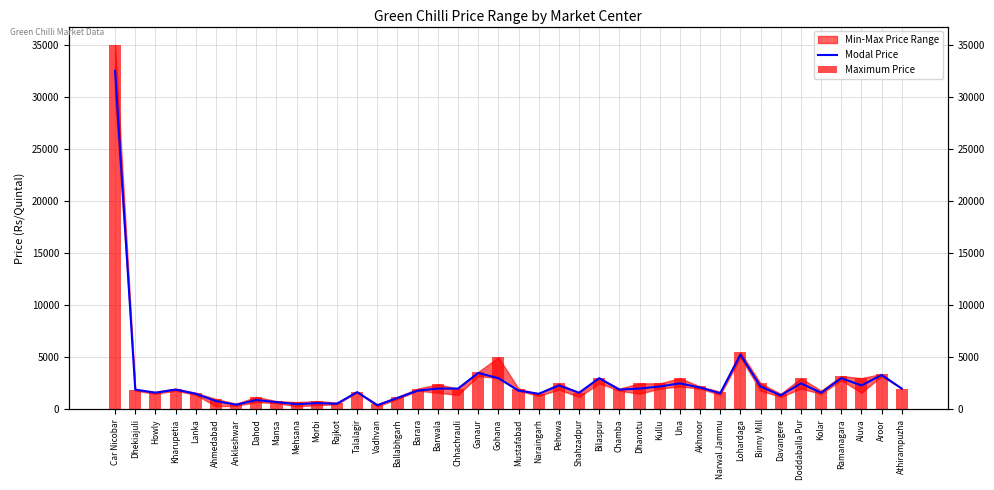

List the series in order of their overall mean, highest first.

Maximum Price, Modal Price